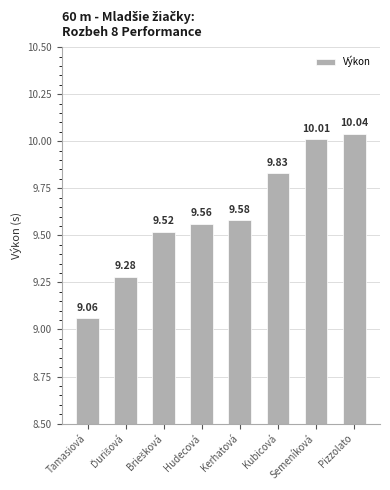

What is the sum of the values at Hudecová and Pizzolato?

19.6